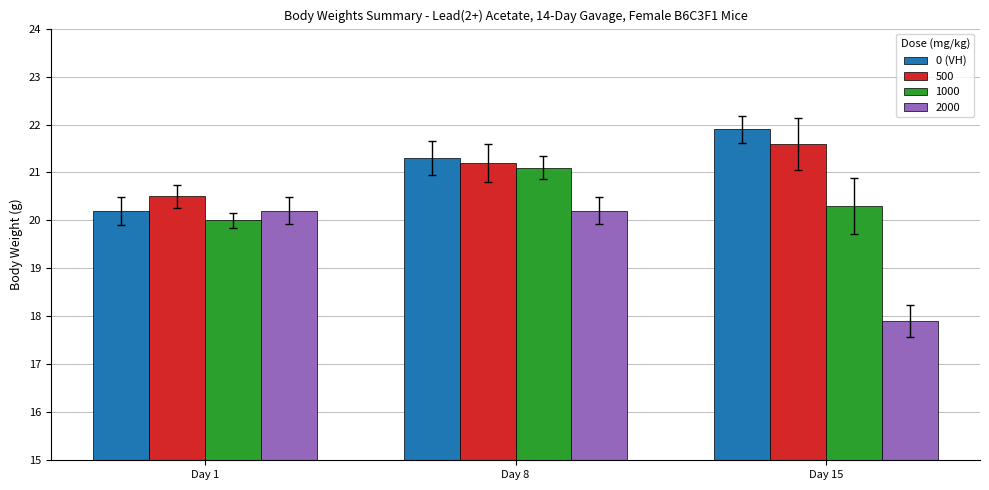

What is the spread (max minus min) of values at Day 1?

0.5